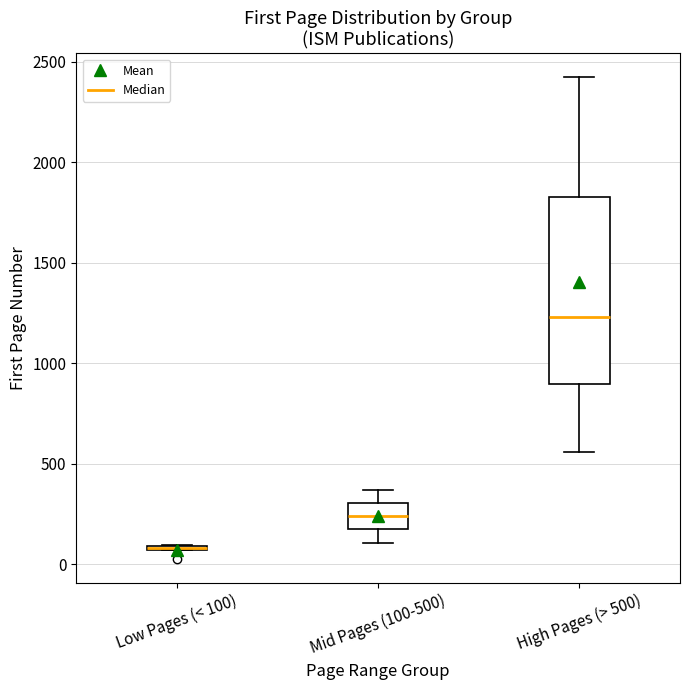

Where is the lower edge of the box for Low Pages (< 100) on the y-axis? The values are not printed on the chart, so give them approximately, as read against the axis.

50